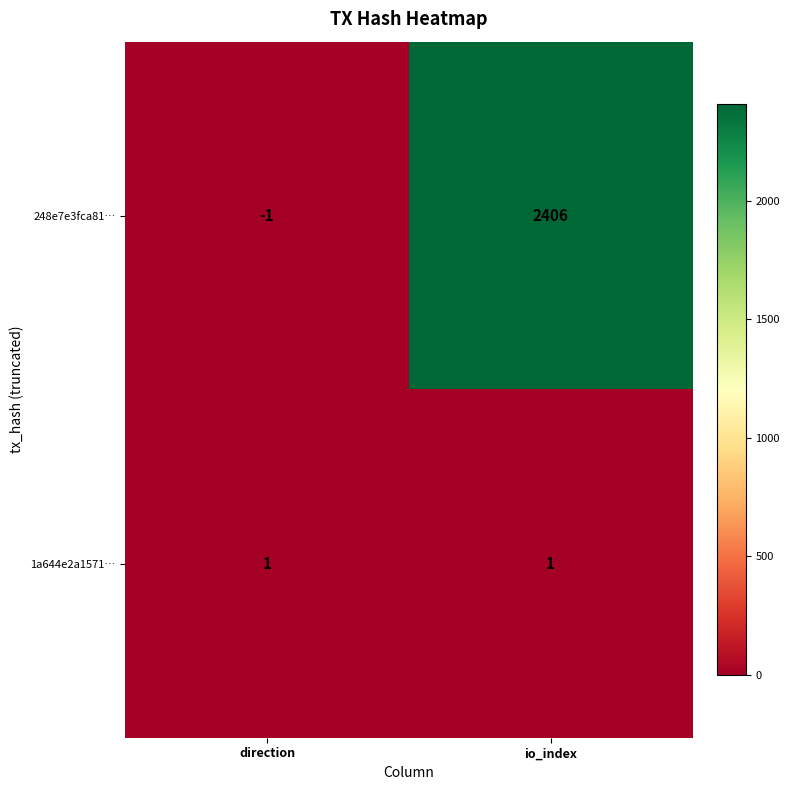

What is the difference between the 248e7e3fca81… values at direction and io_index?

2407